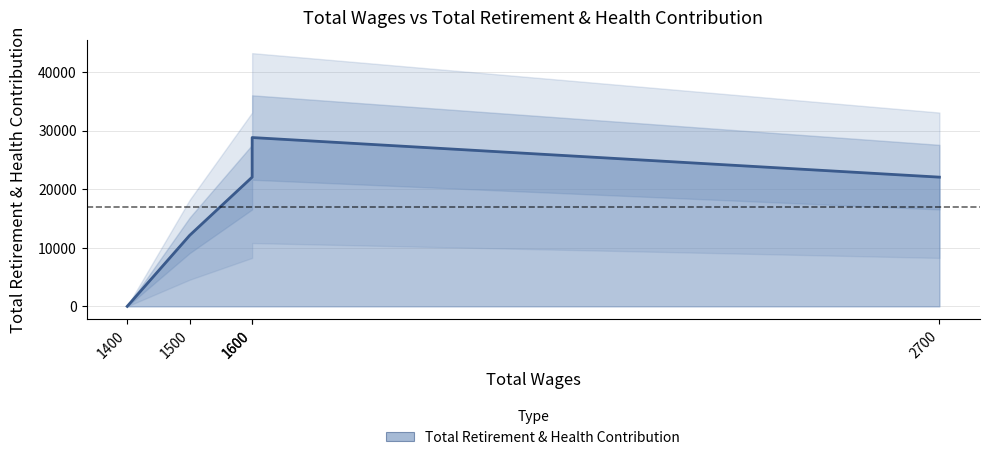

The value at 1400.0 is 0. True or false?

True